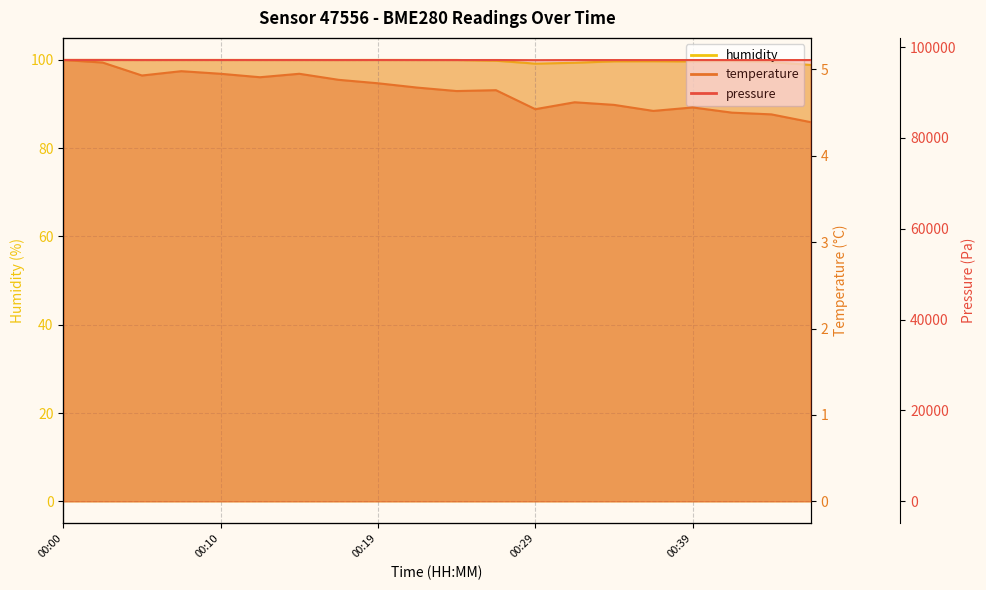

What is the minimum value for pressure?

97130.6